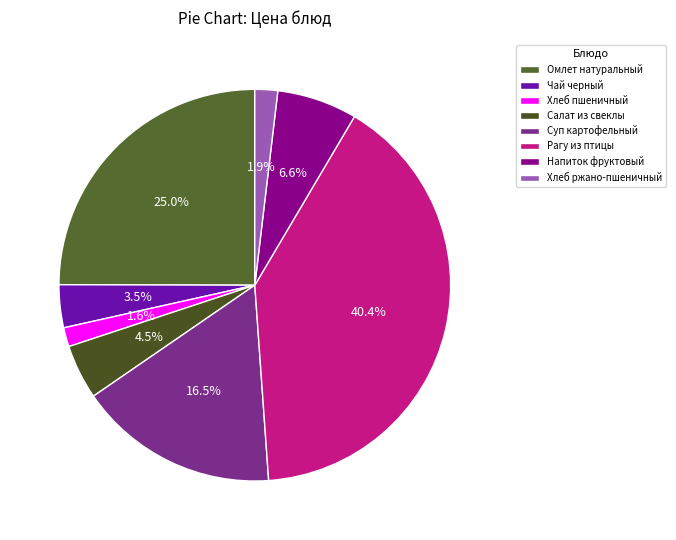

True or false: Хлеб пшеничный accounts for 2% of the total.

True